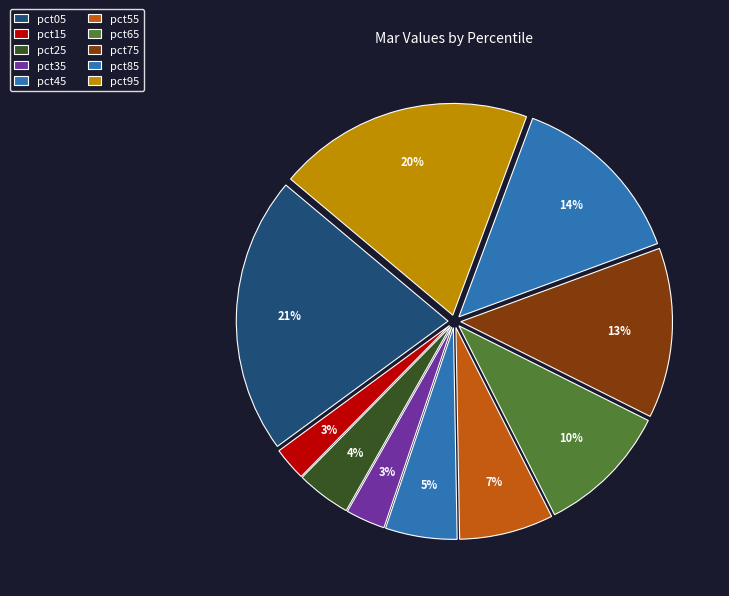

How many slices are in this pie chart?

10